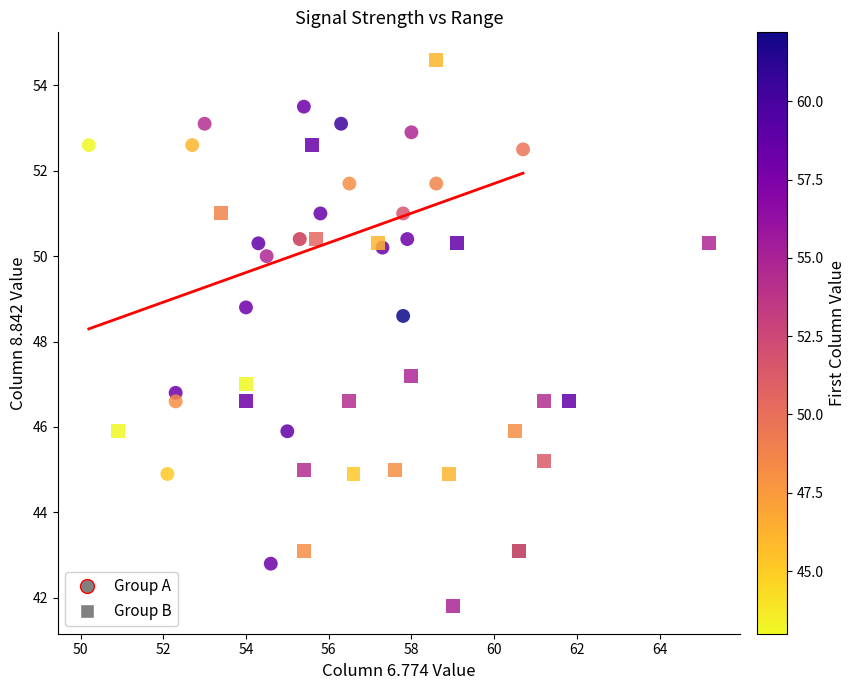

Which series has the widest spread of Y values?

Group B